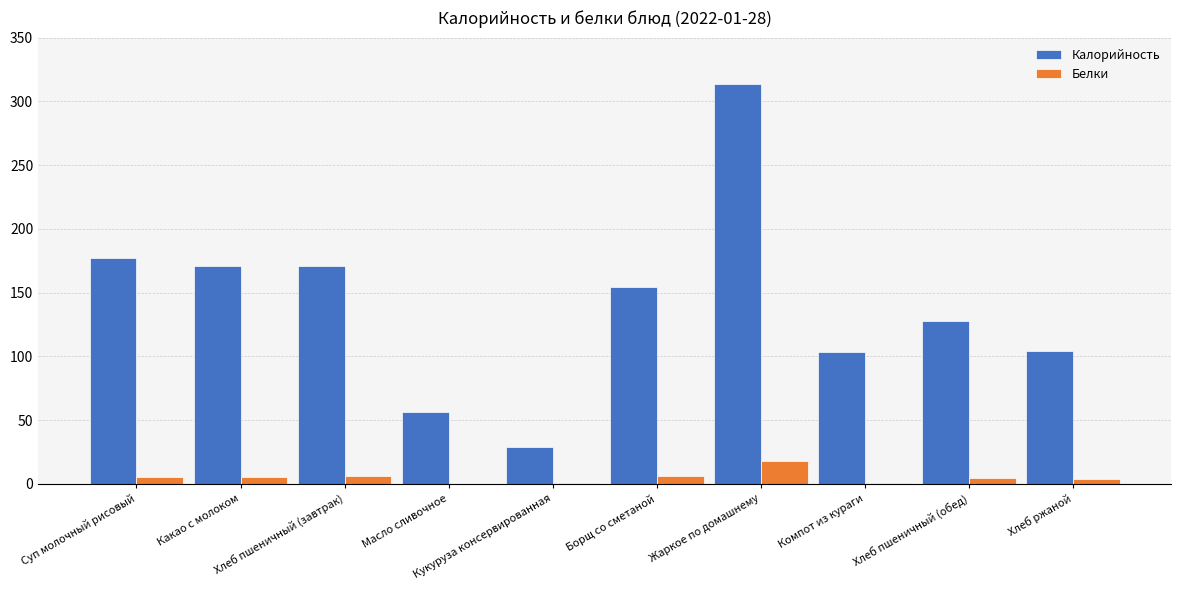

What is the sum of all Калорийность values?

1407.7